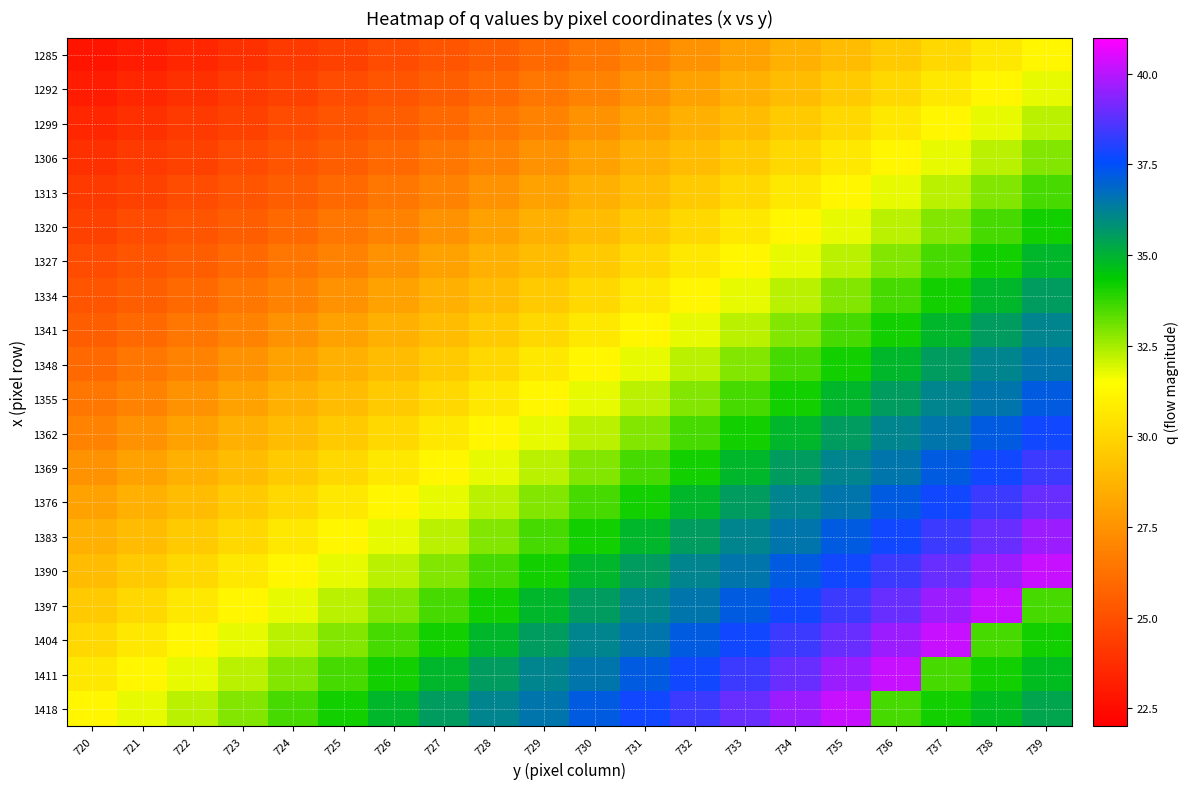

What is the spread (max minus min) of values at 725?

9.6